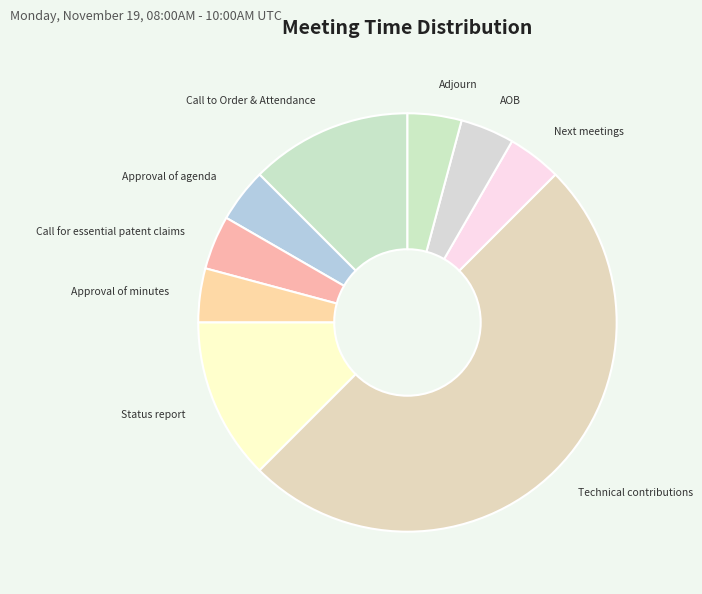

True or false: Status report accounts for 27% of the total.

False